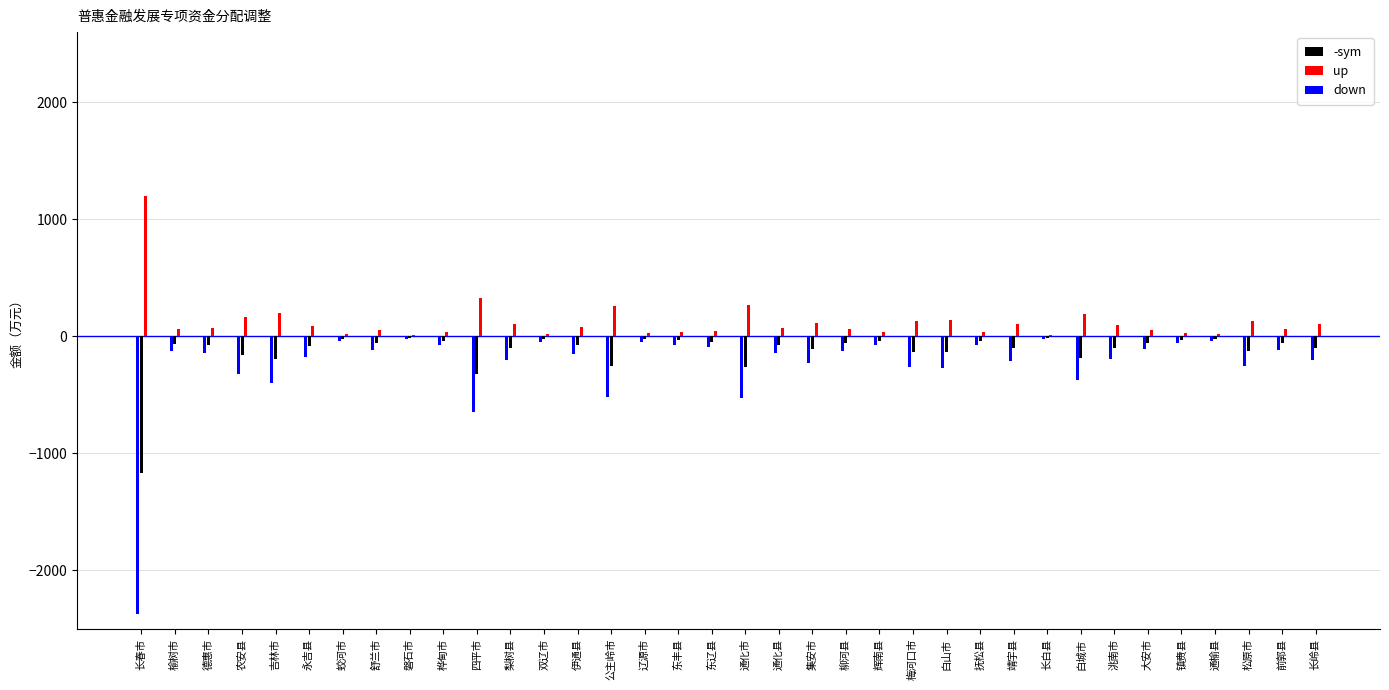

Is the value of up at 通榆县 greater than the value of -sym at 公主岭市?

Yes